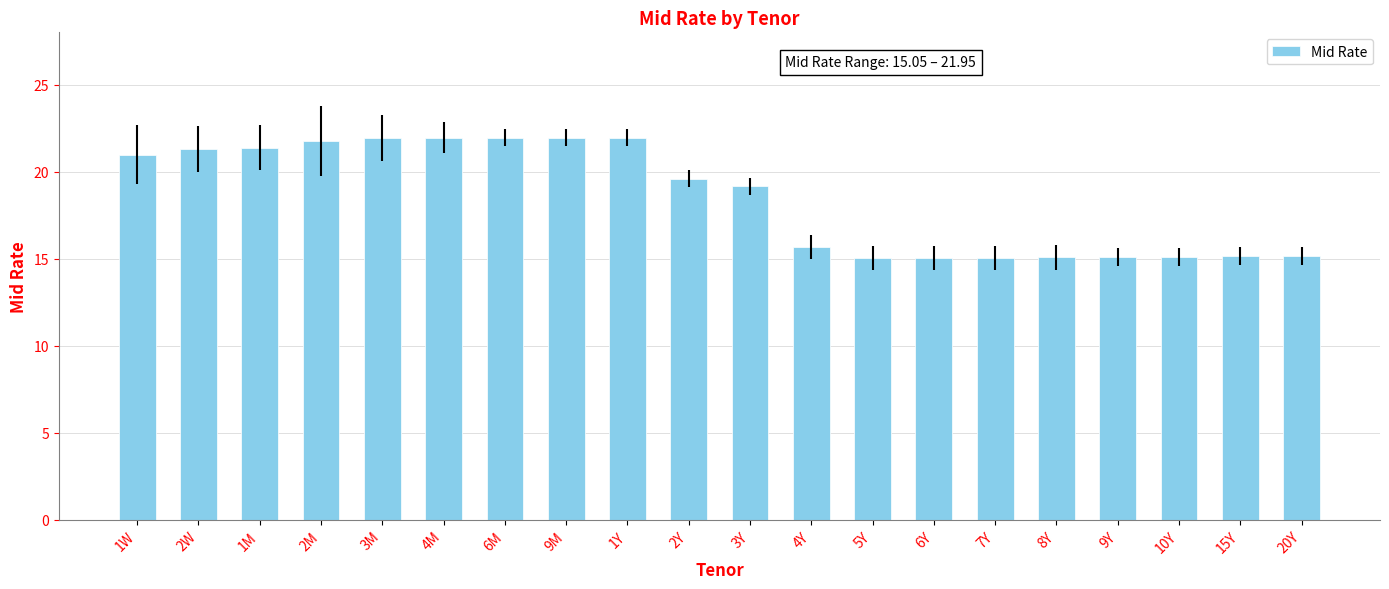

What is the minimum value shown in the chart?

15.1